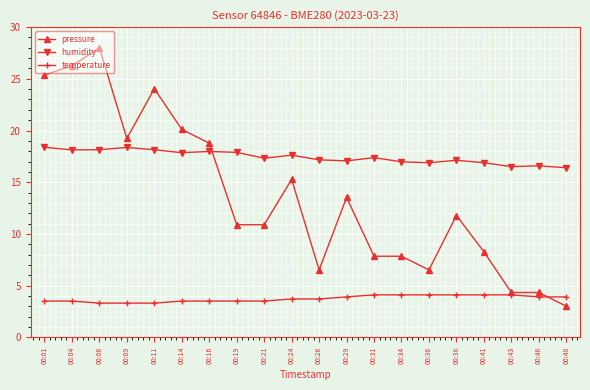

Is it true that temperature equals 2.5 at 00:24?

False